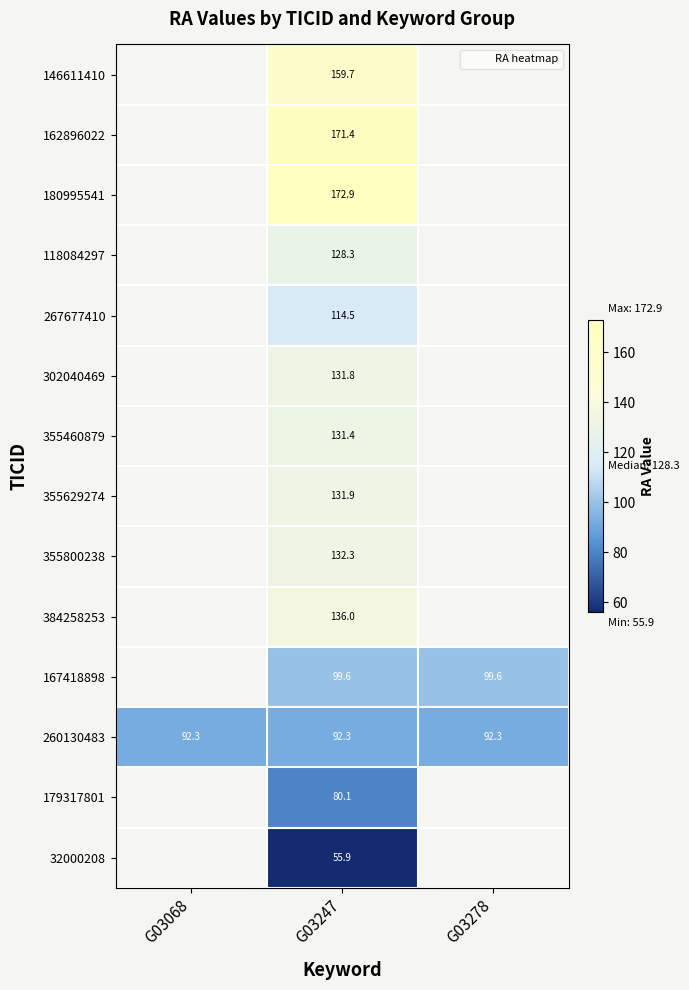

The 260130483 series shows 92.3 at G03278. True or false?

True